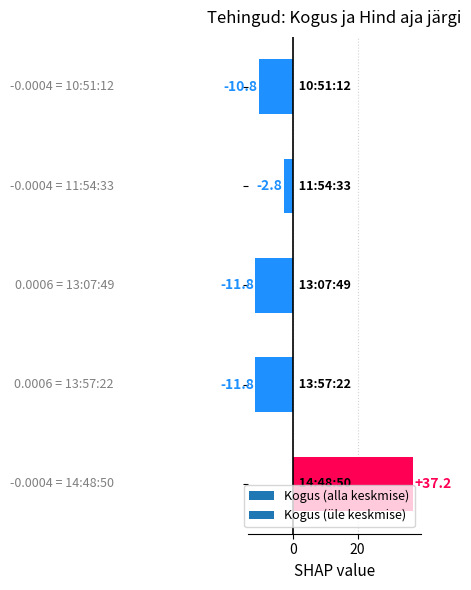

How many values exceed -10?

2